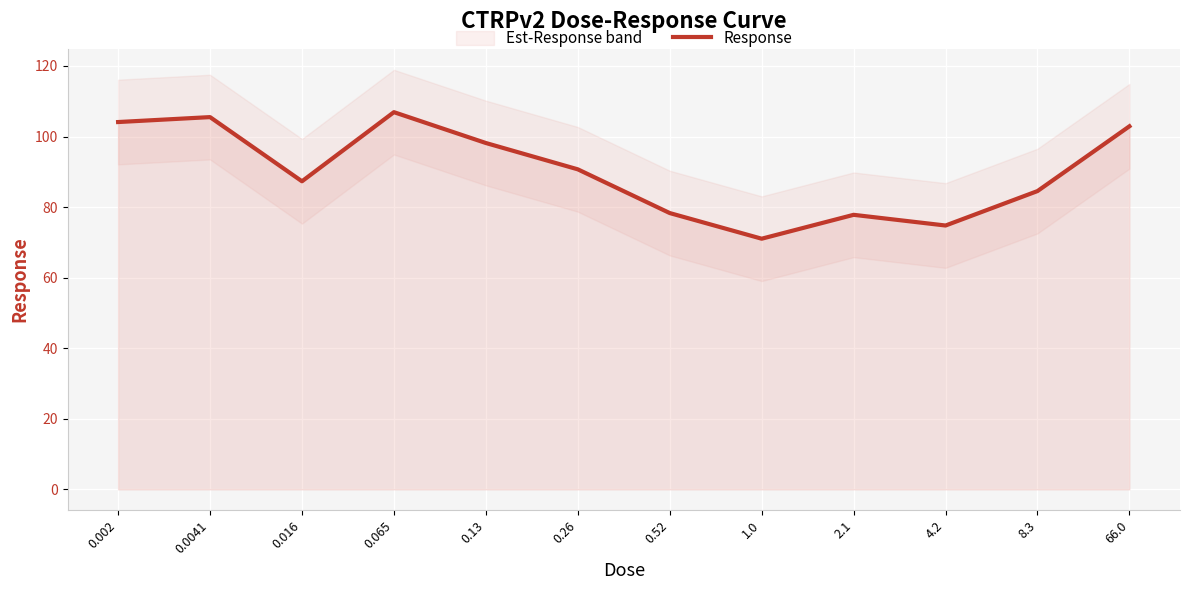

Rank the categories by value from lowest to highest.

1.0, 4.2, 2.1, 0.52, 8.3, 0.016, 0.26, 0.13, 66.0, 0.002, 0.0041, 0.065